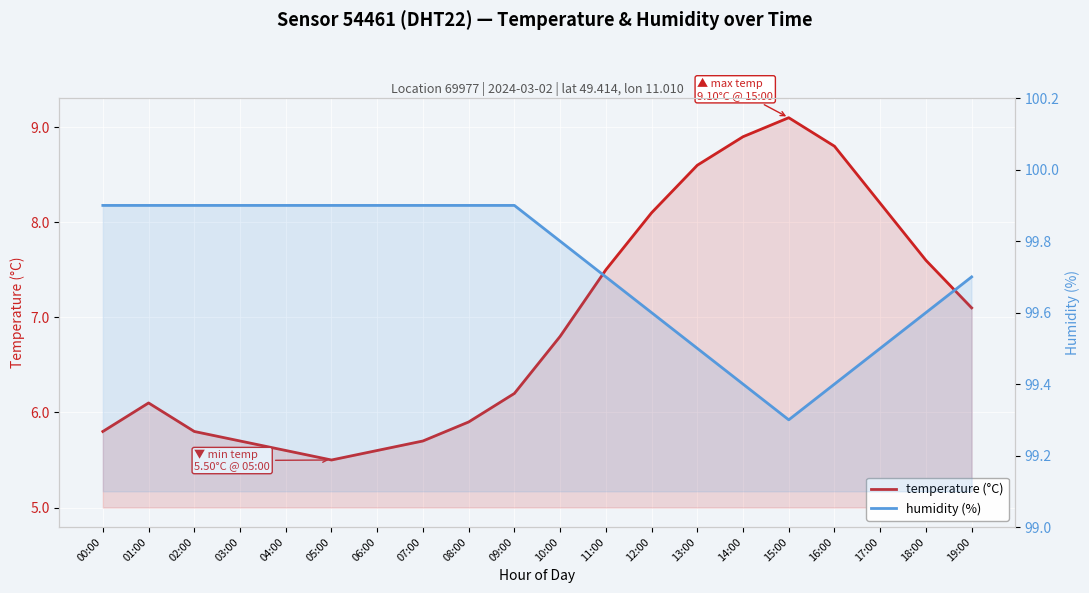

At which category does the chart reach its peak across all series?

00:00